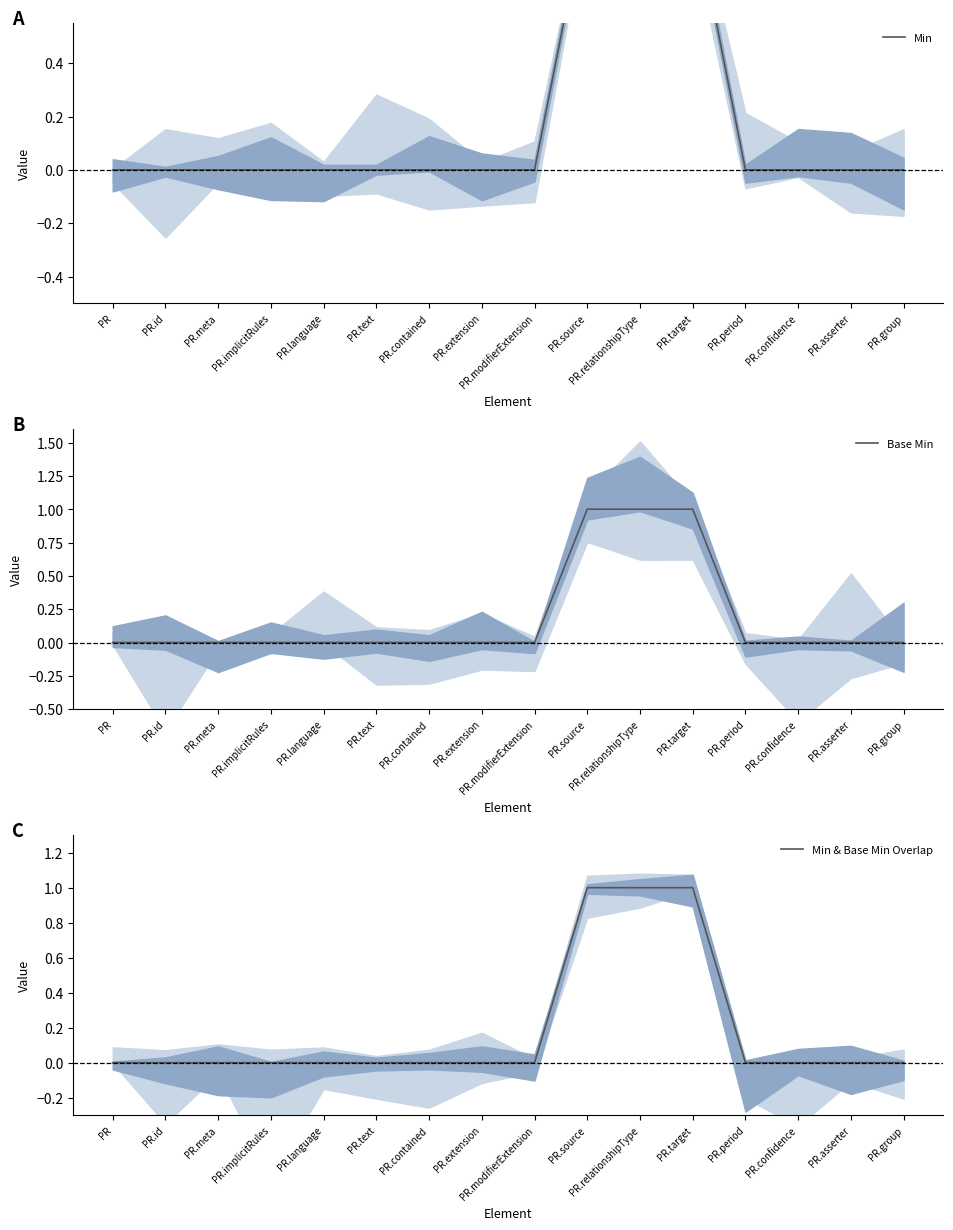

True or false: Min & Base Min Overlap has more than 2 points higher than both neighbors.

False